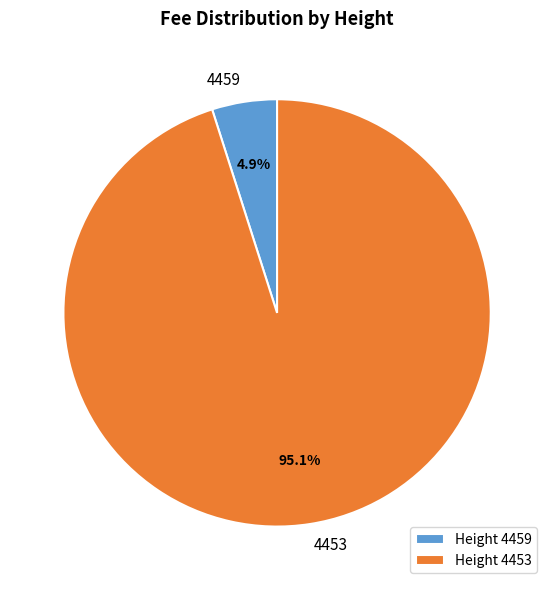

Is 4459 the majority of the pie?

No